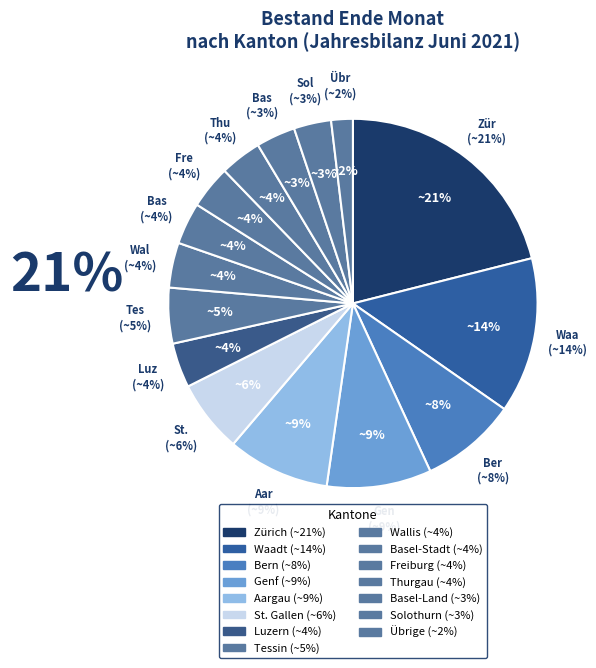

To the nearest percent, what is the average slice percentage?

7%